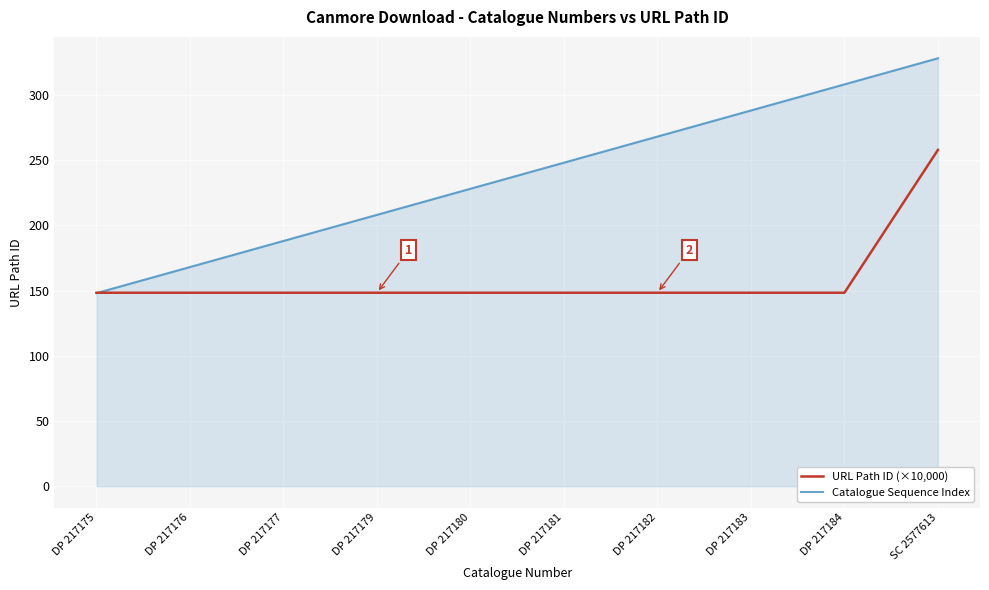

What is the average value of the URL Path ID (×10,000) series?

159.3